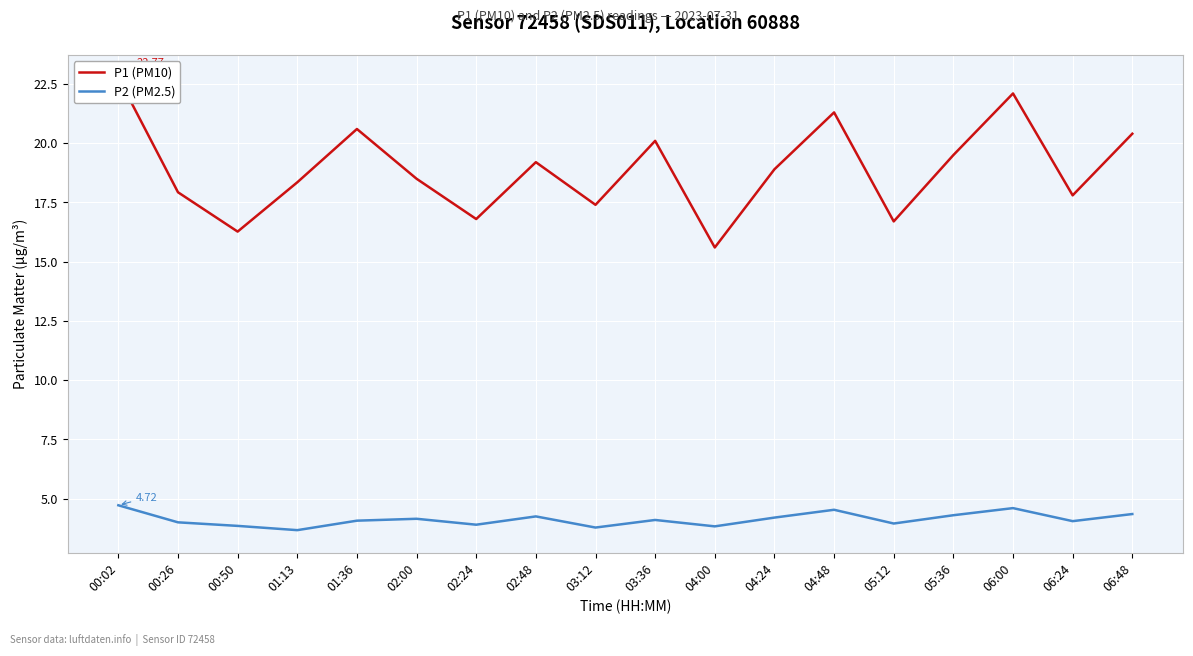

What is the difference between the maximum and second lowest values in the P2 (PM2.5) series?

0.9